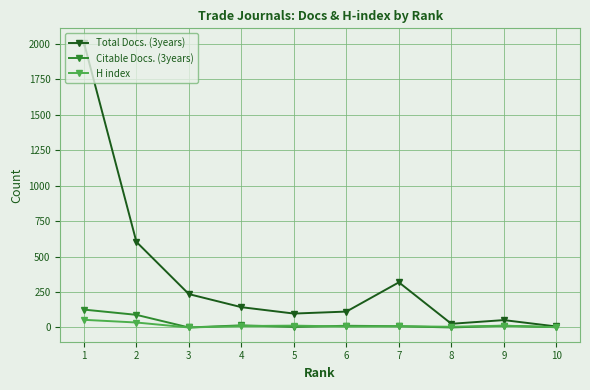

In Citable Docs. (3years), how many points are lower than both neighbors (excluding endpoints)?

3